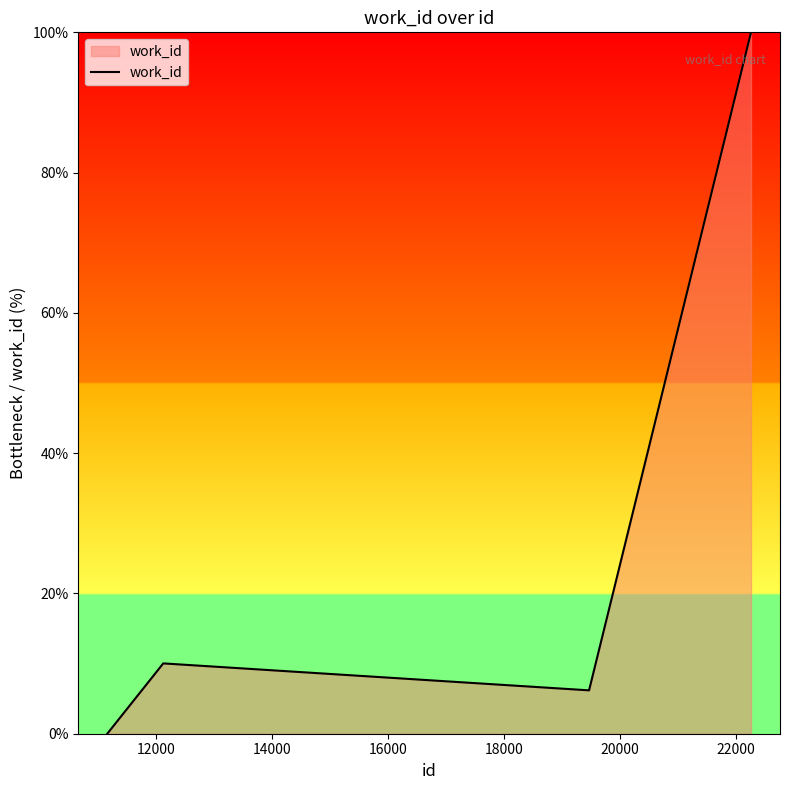

What is the maximum value shown in the chart?

100.0